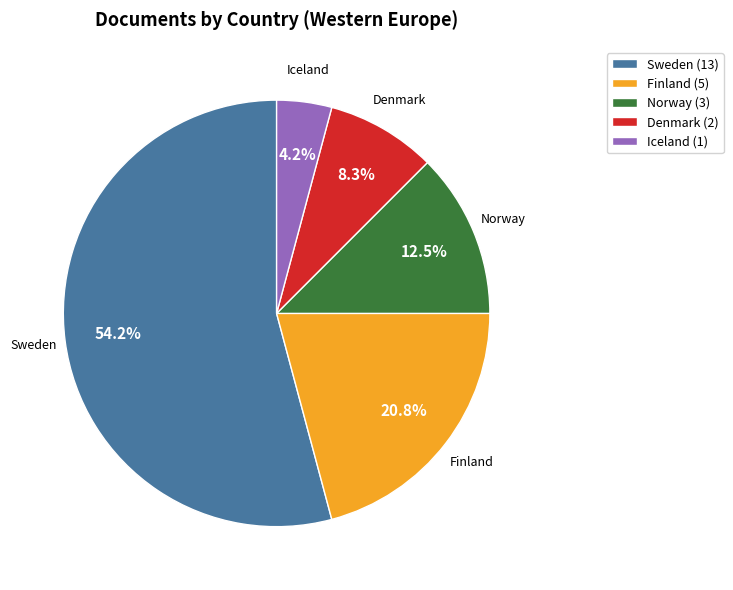

True or false: Denmark accounts for 8% of the total.

True